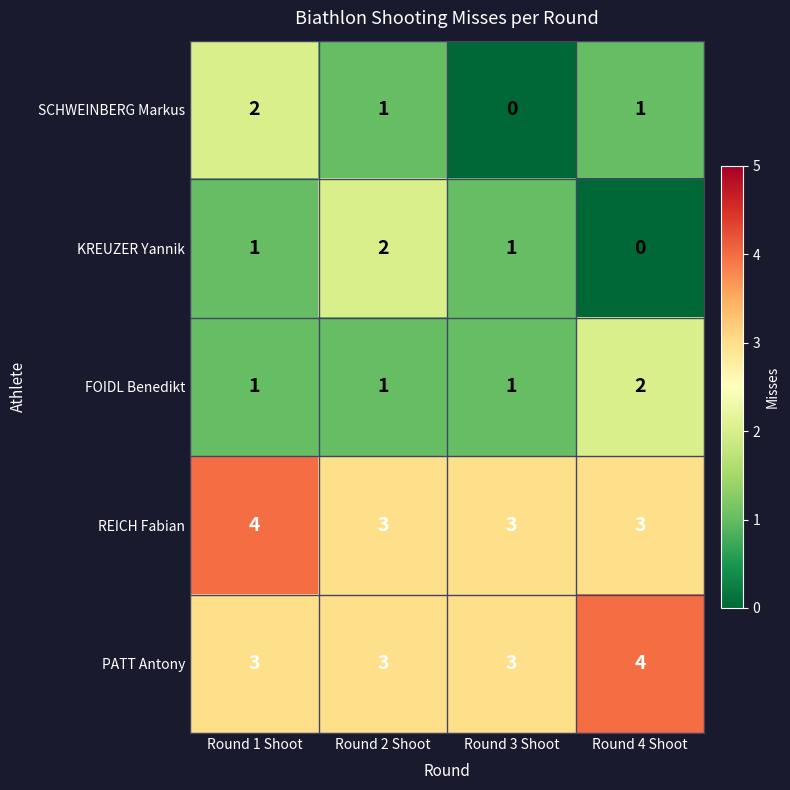

At how many categories does at least one series exceed 1?

4